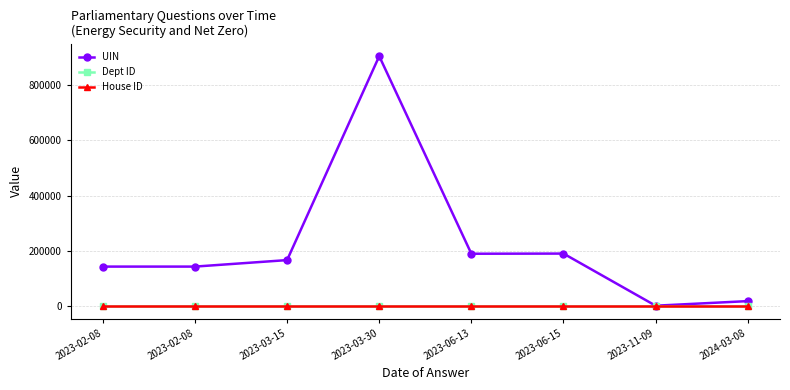

What is the label of the 8th point from the right?

2023-02-08